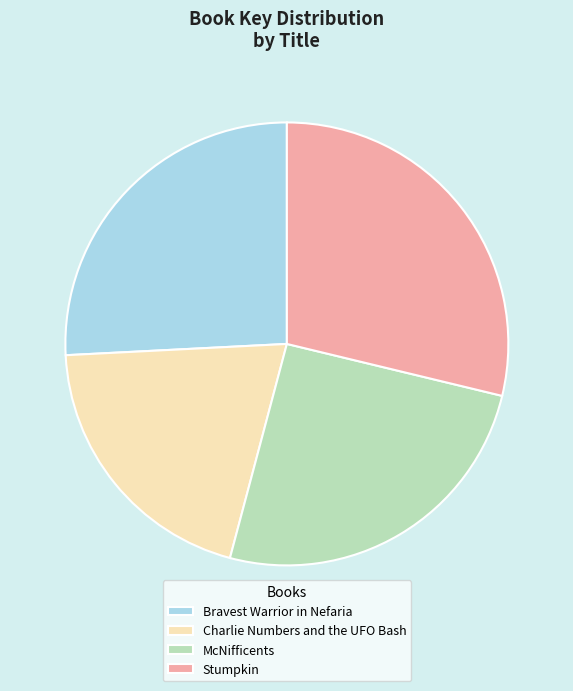

The Charlie Numbers and the UFO Bash slice represents 34% of the pie. True or false?

False